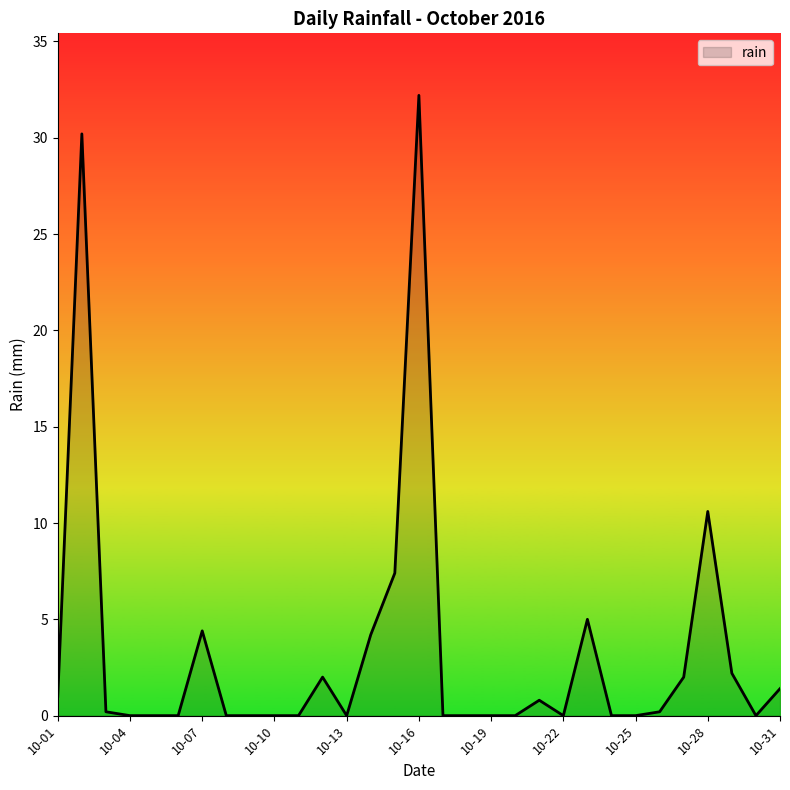

What is the difference between the maximum and minimum values?

32.2